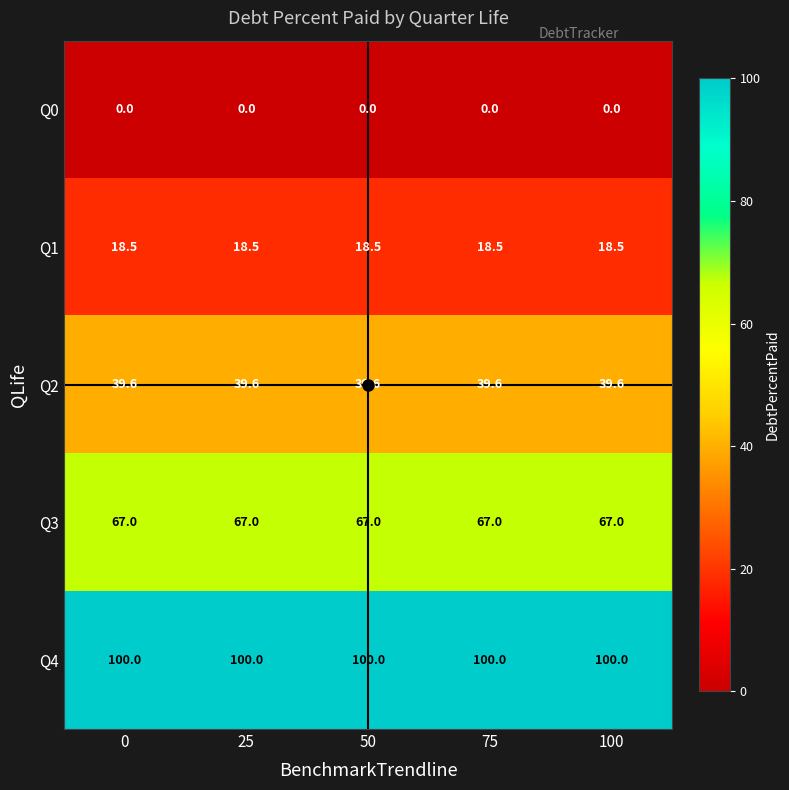

List the series in order of their overall mean, highest first.

Q4, Q3, Q2, Q1, Q0